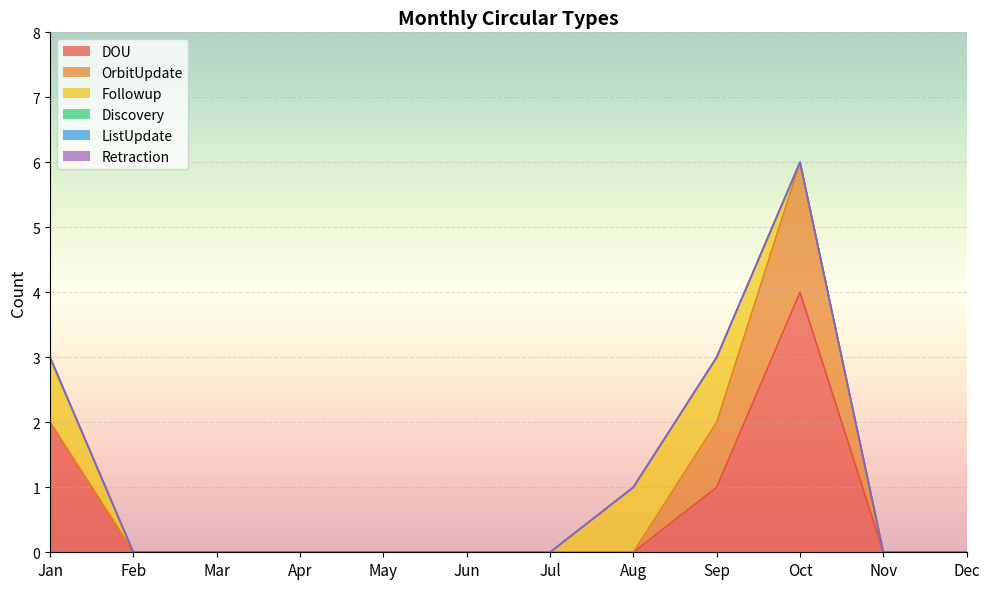

Rank the series by their maximum value, from highest to lowest.

DOU, OrbitUpdate, Followup, Discovery, ListUpdate, Retraction